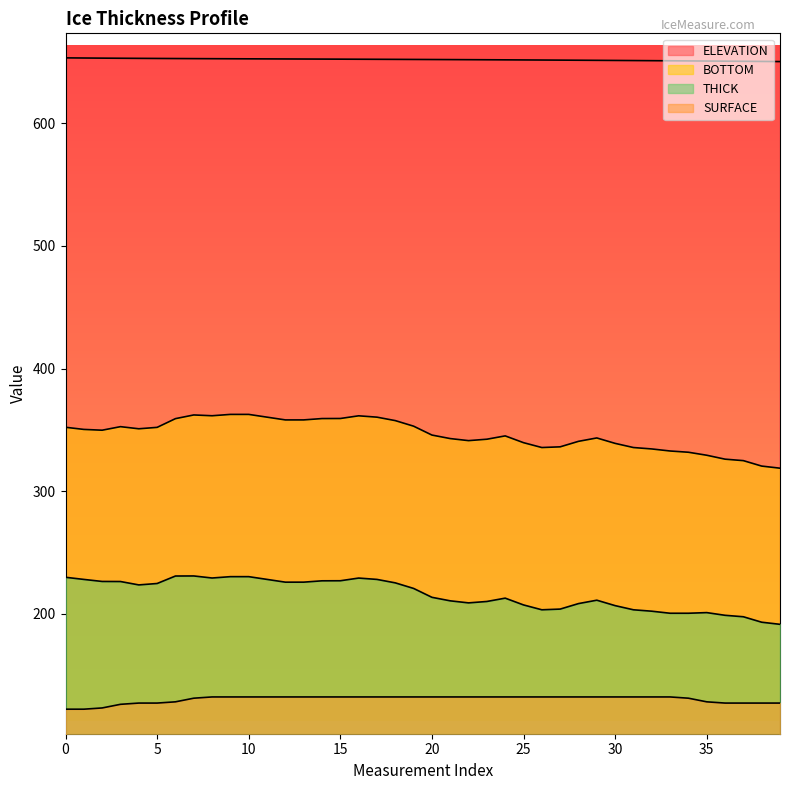

How many lines are shown in the chart?

4